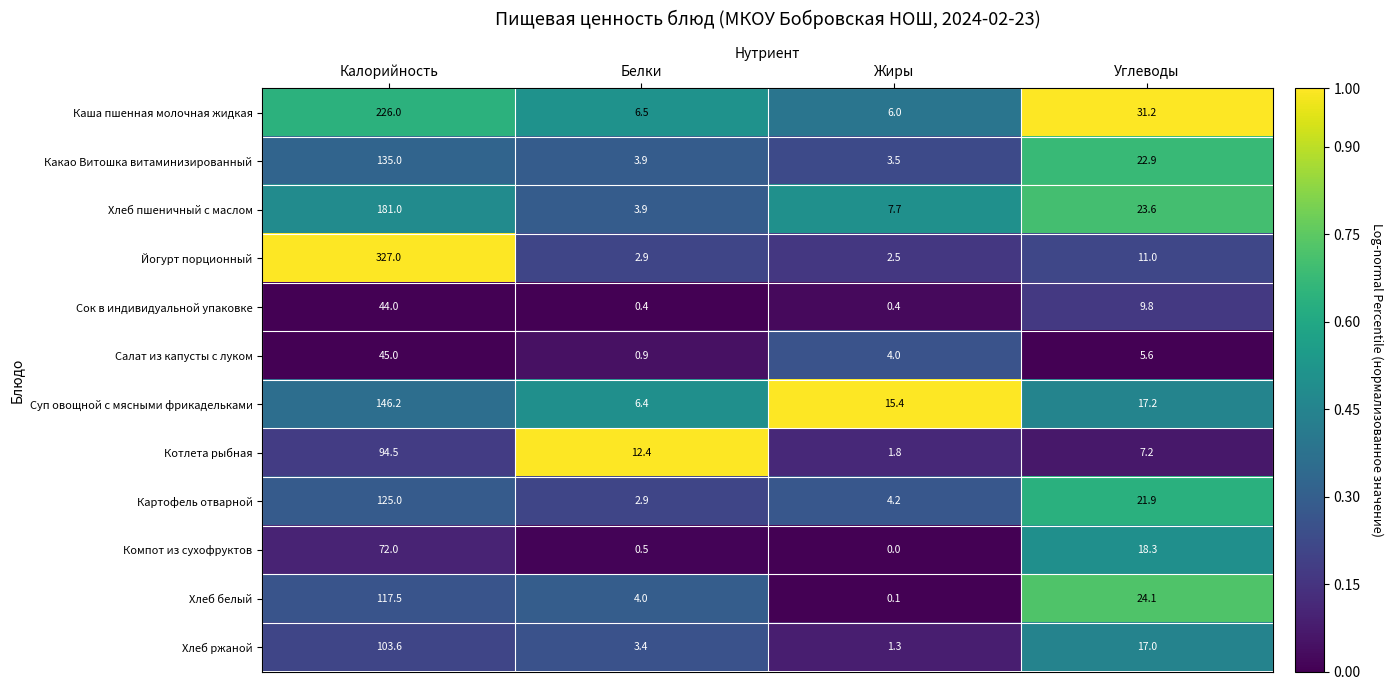

The Картофель отварной series shows 4.2 at Жиры. True or false?

True